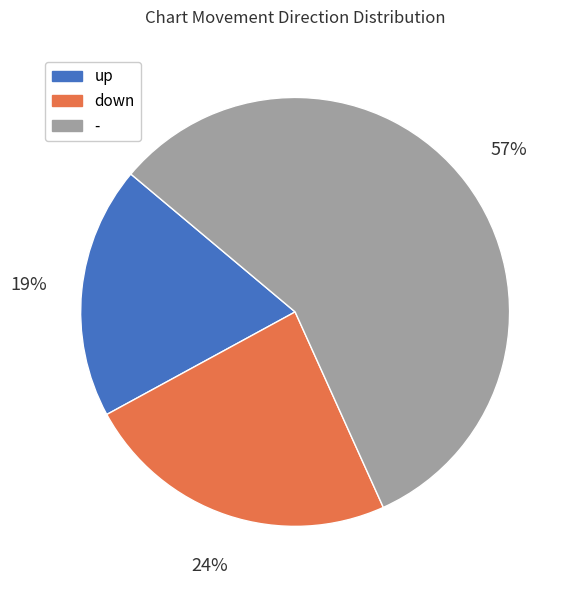

Between - and up, which is larger?

-